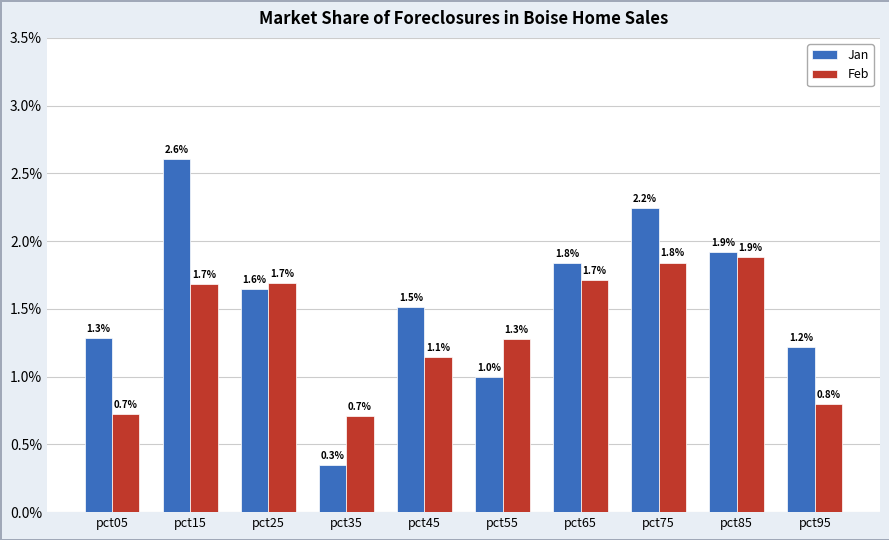

What is the sum of all Feb values?

13.5